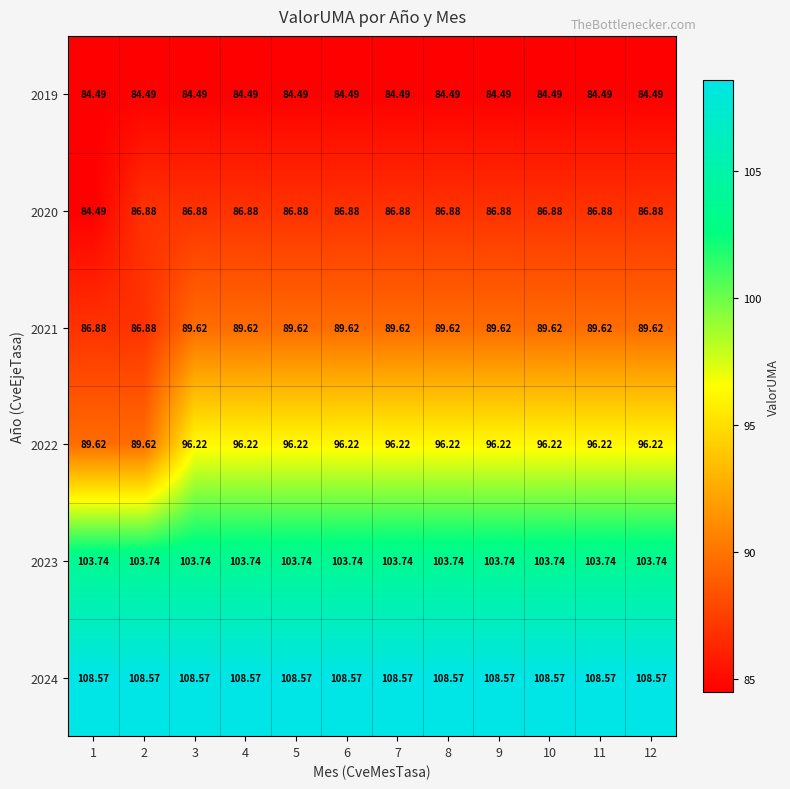

At how many categories does at least one series exceed 105?

12